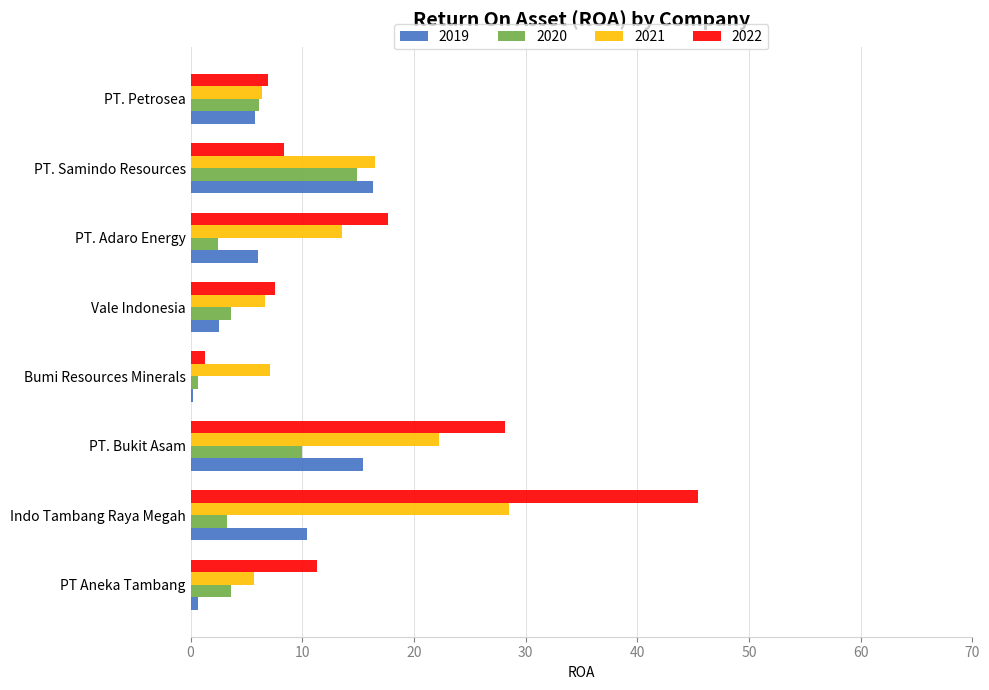

What is the approximate value of 2021 at Vale Indonesia?

6.7